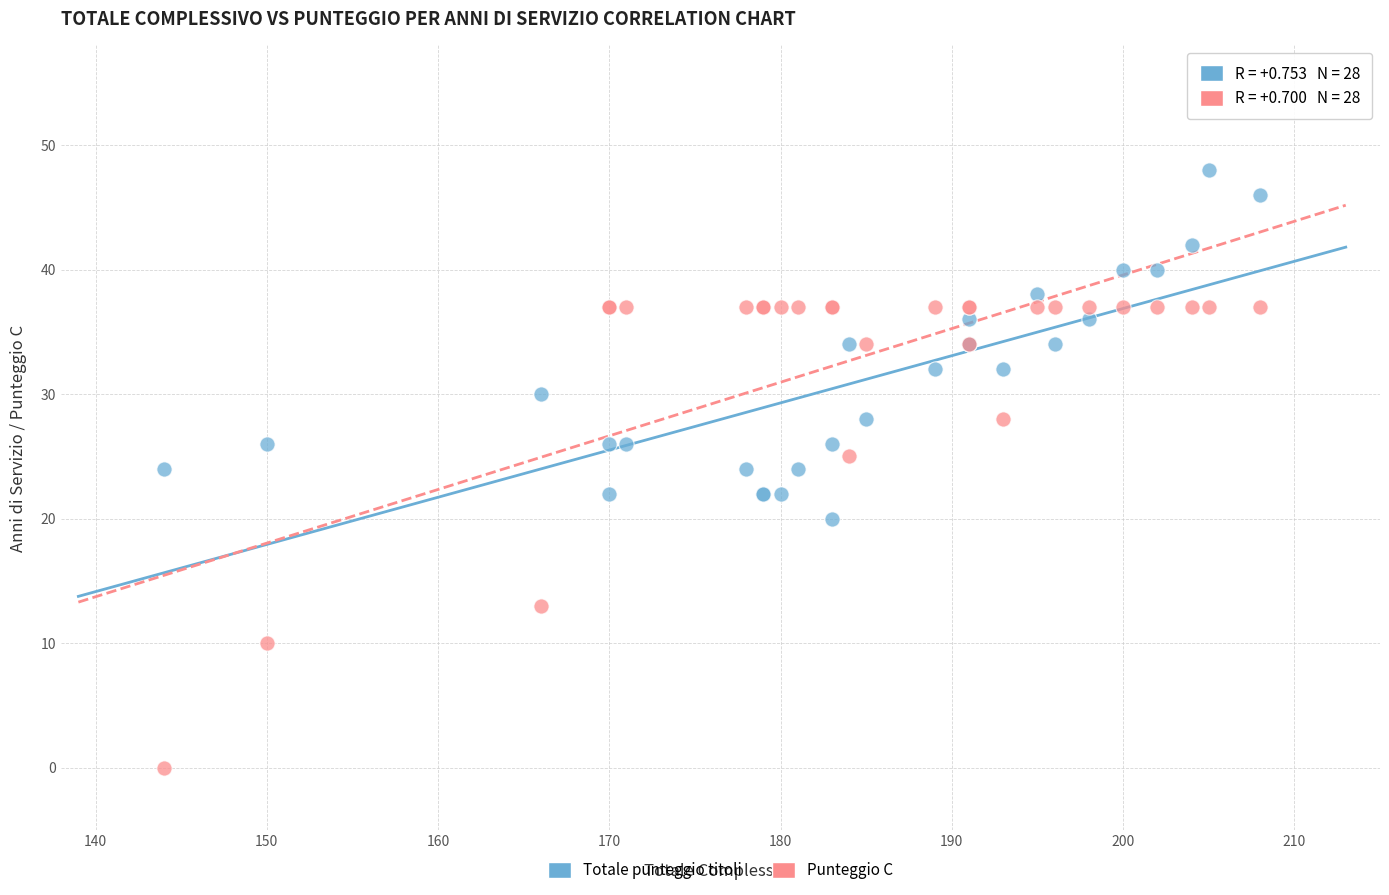

What are all the series names shown in the legend?

Totale punteggio titoli, Punteggio C